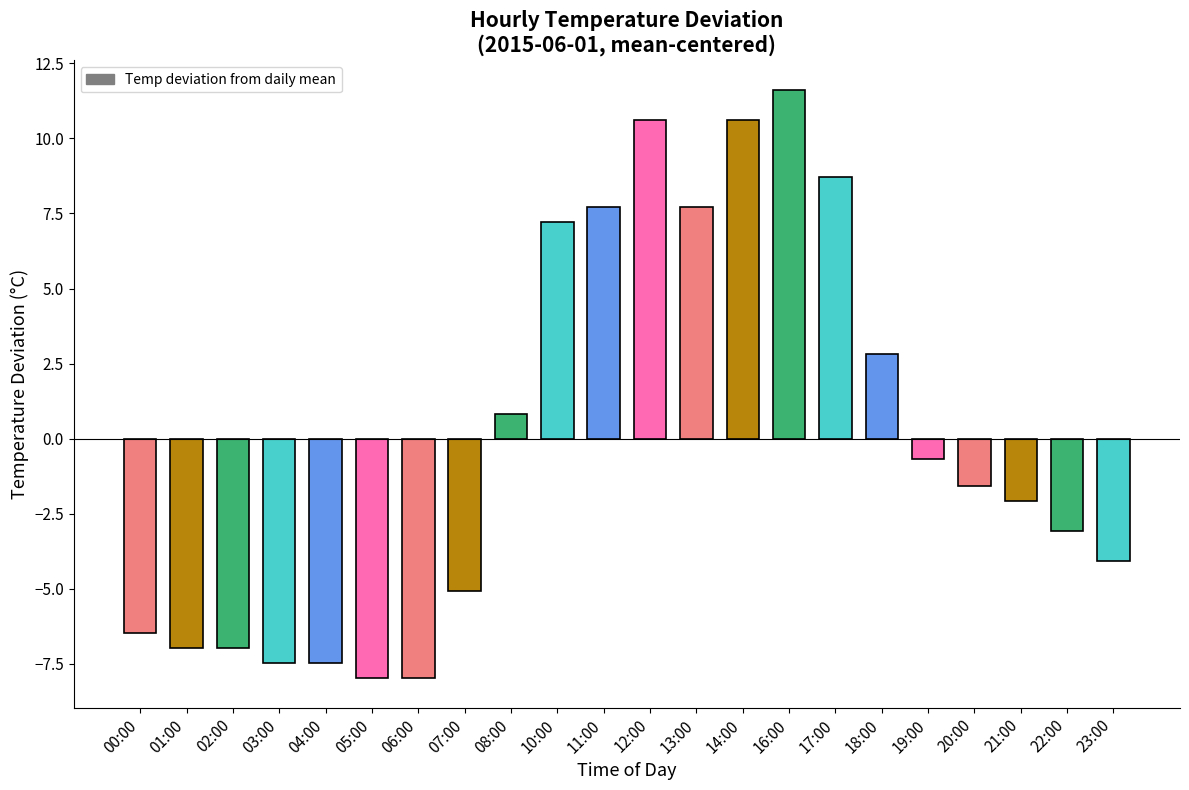

Does the chart contain stacked bars?

No